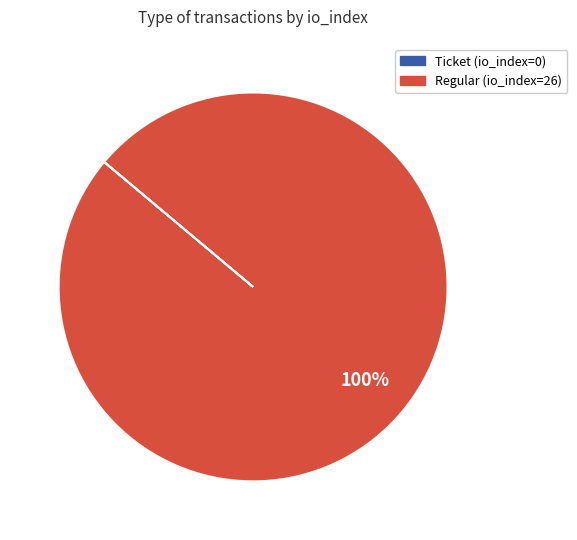

Is there a majority slice in this chart?

Yes